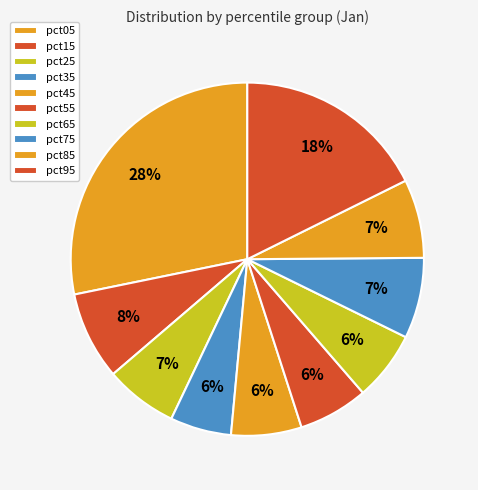

How many segments does this pie chart have?

10